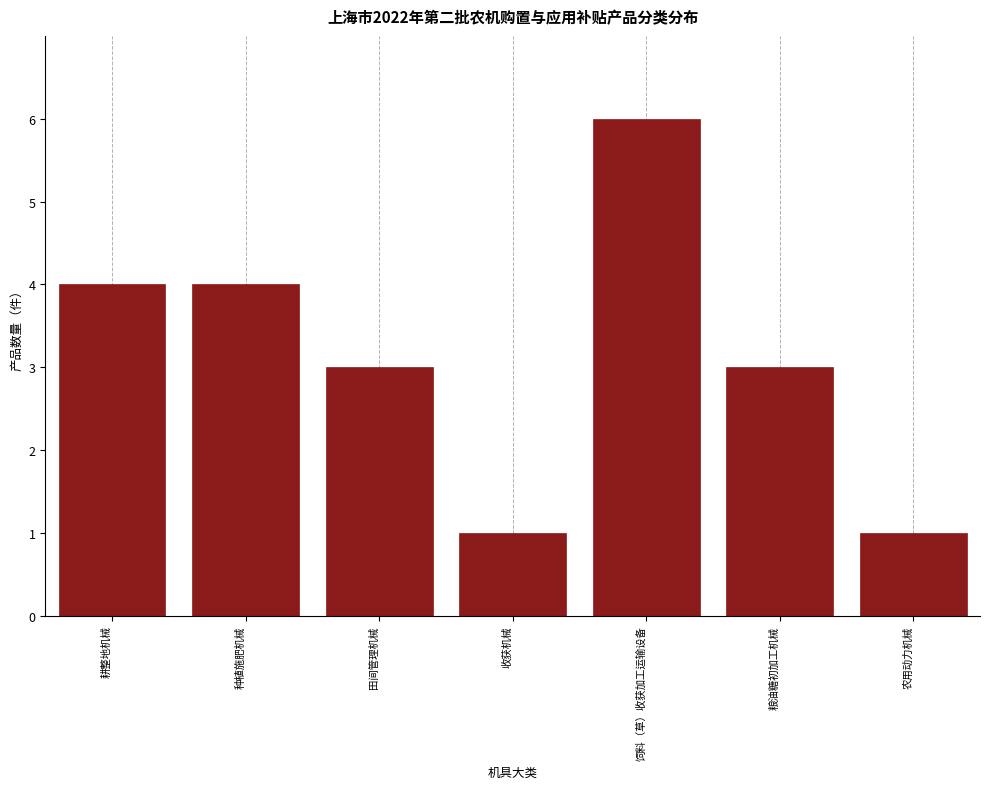

Reading right to left, what are all the values shown in this chart?

农用动力机械=1	粮油糖初加工机械=3	饲料（草）收获加工运输设备=6	收获机械=1	田间管理机械=3	种植施肥机械=4	耕整地机械=4